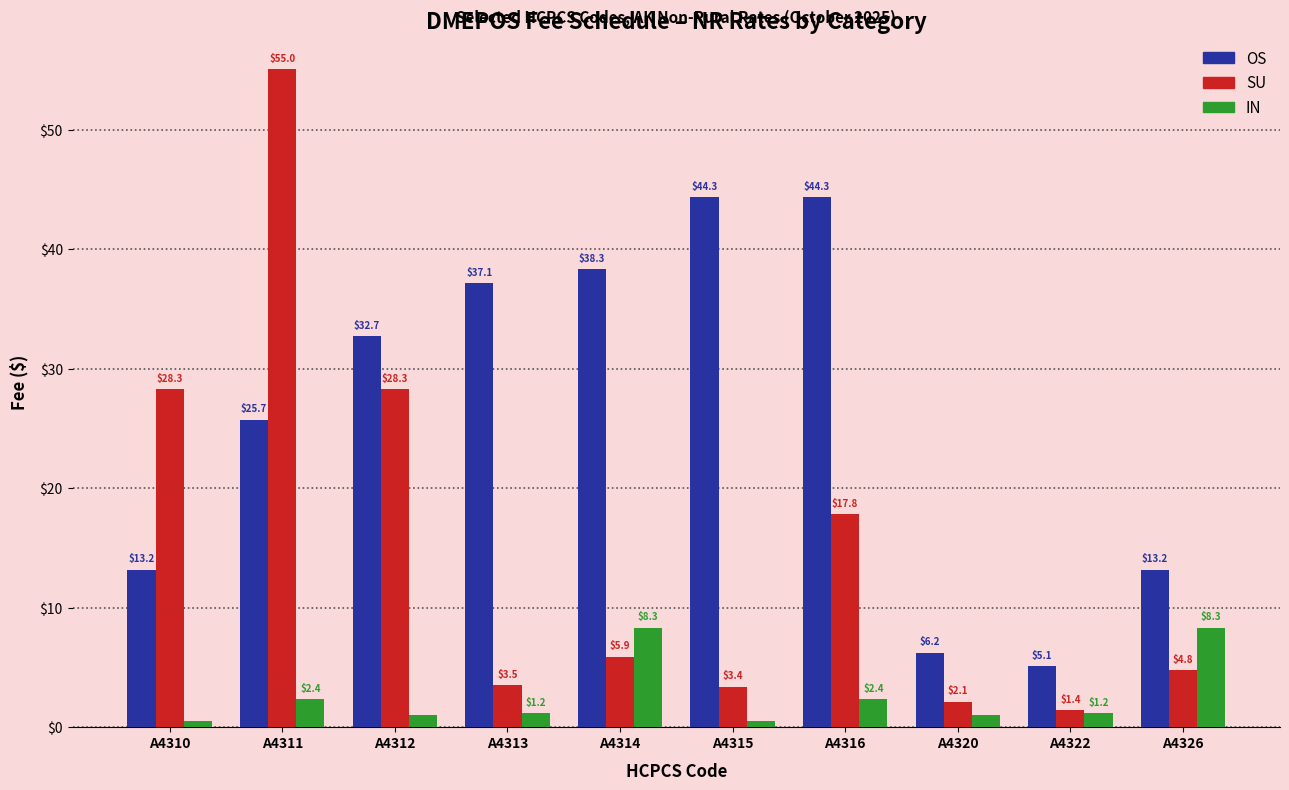

At which category does the chart reach its peak across all series?

A4311